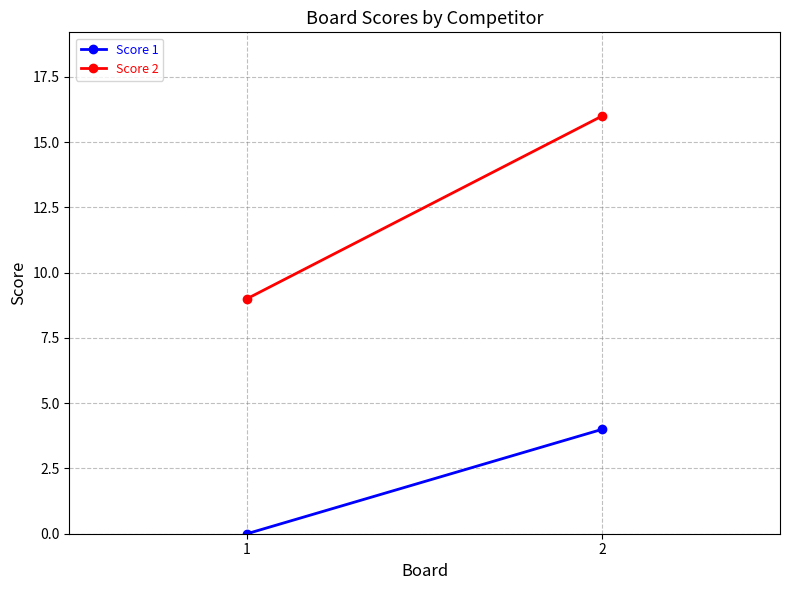

What is the total value across all series at 2?

20